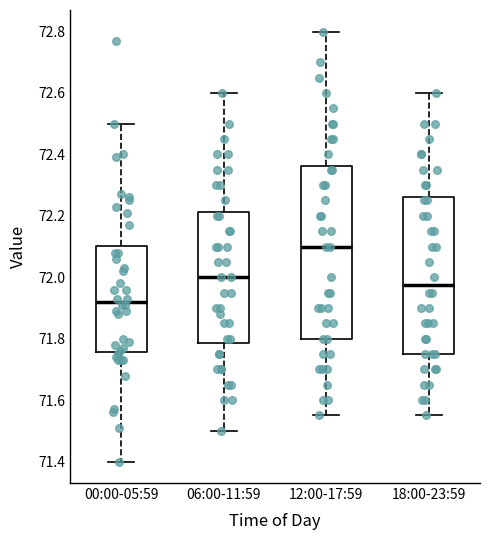

Reading left to right, transcribe this box plot: for each box, give where its median line is, the range the box spans, and where its two whiskers end, as read against the y-axis. The values are not printed on the chart, so give them approximately, as read against the axis.

00:00-05:59: median 71.92, box 71.76 to 72.10, whiskers 71.40 to 72.50
06:00-11:59: median 72.00, box 71.78 to 72.22, whiskers 71.50 to 72.60
12:00-17:59: median 72.10, box 71.80 to 72.36, whiskers 71.56 to 72.80
18:00-23:59: median 71.98, box 71.76 to 72.26, whiskers 71.56 to 72.60